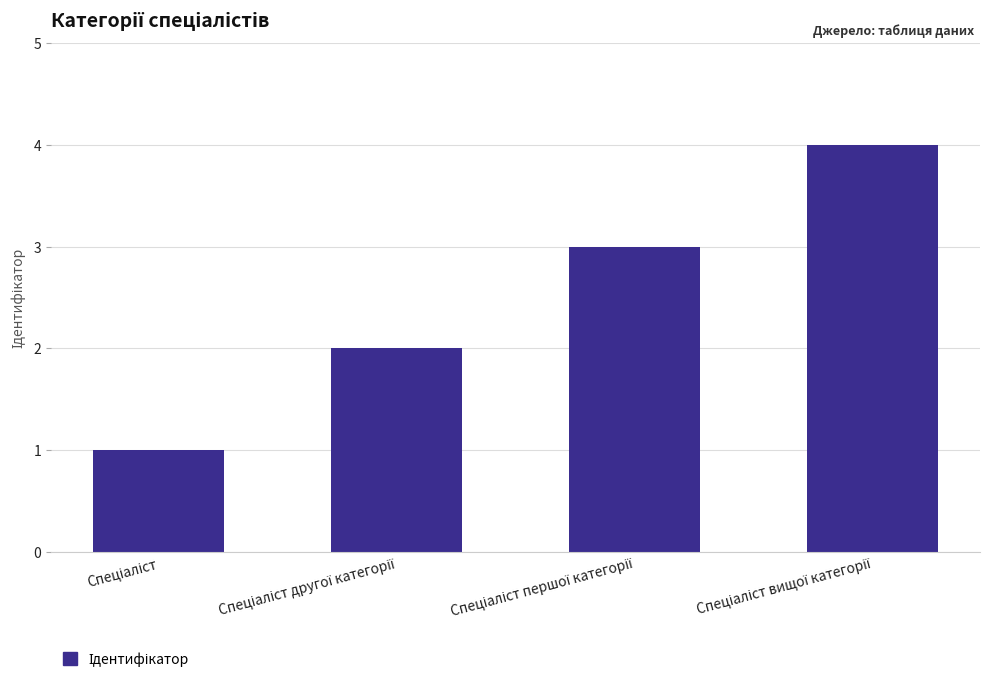

Reading left to right, transcribe all the data shown in this chart.

1	2	3	4